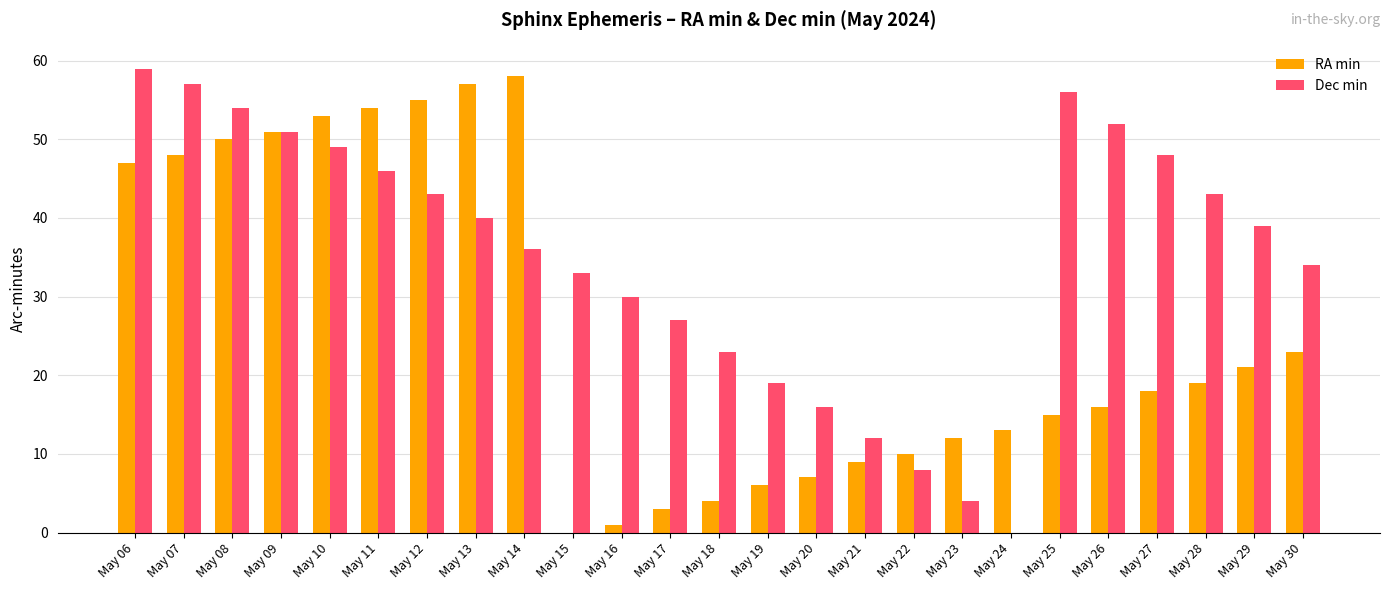

Which series has the largest total across all categories?

Dec min